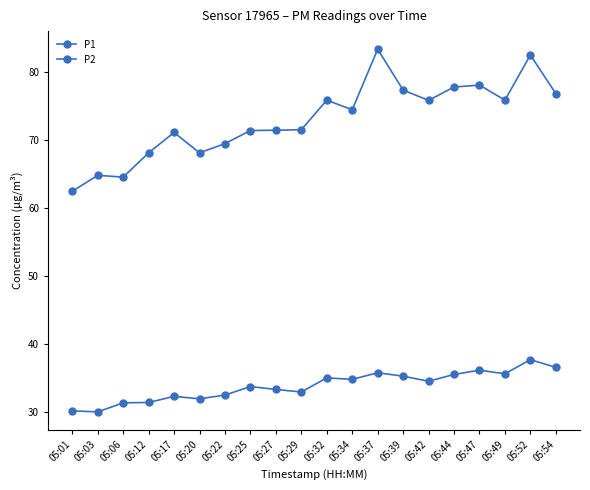

True or false: P2 has a value of 35.6 at 05:49.

True